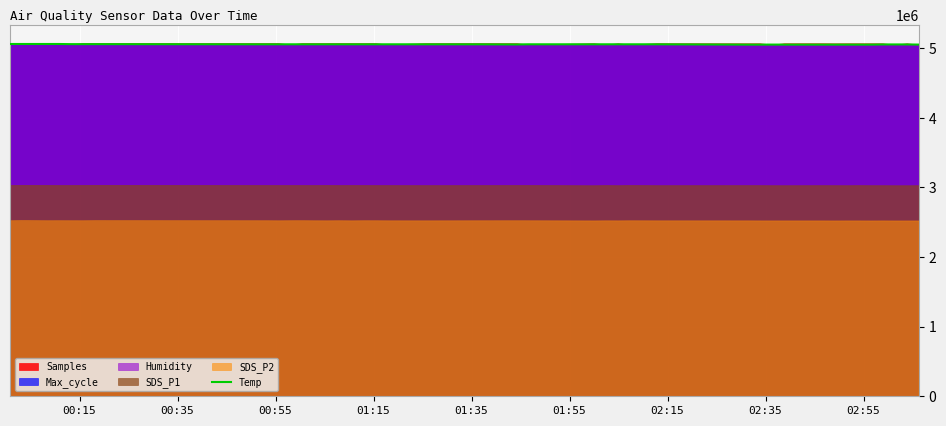

What is the maximum value for Temp?

5061974.4